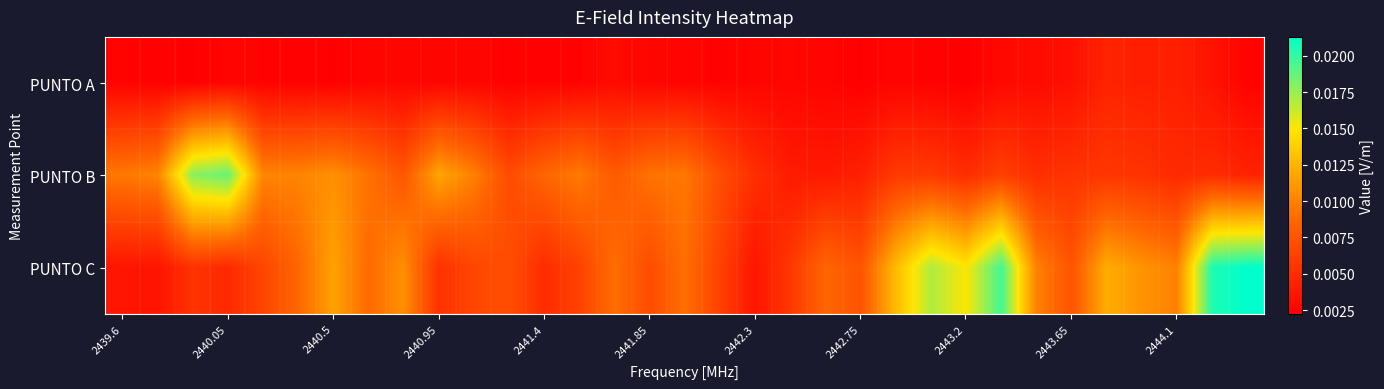

Which series has the largest range (max minus min)?

PUNTO C